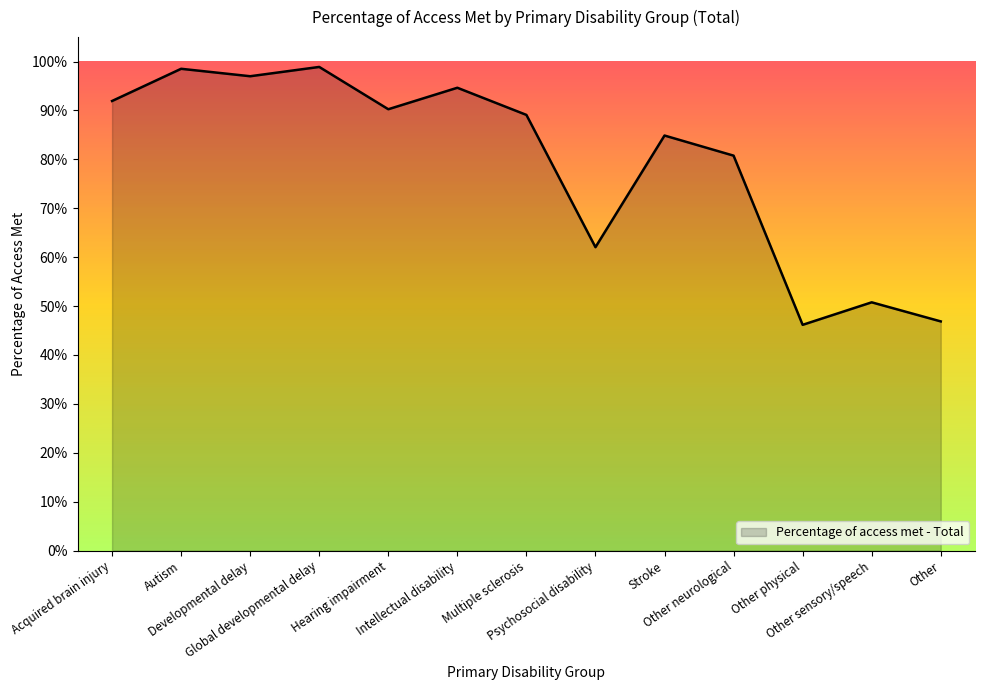

The chart shows a value of 0.1 at Other sensory/speech. True or false?

False